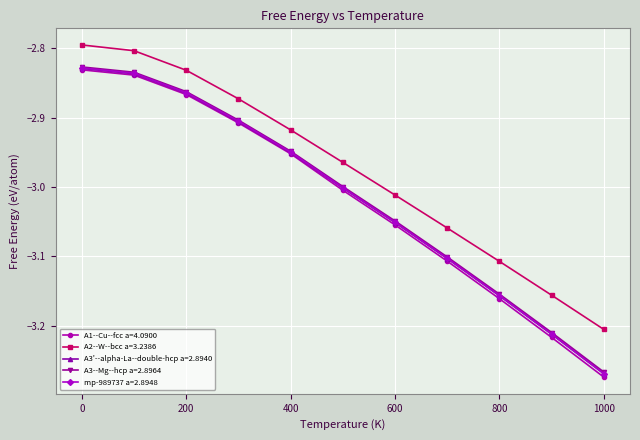

True or false: A3--Mg--hcp a=2.8964 has more than 2 interior local peaks.

False